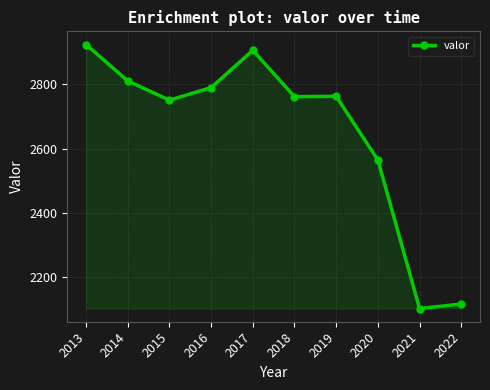

At which category does the chart reach its minimum across all series?

2021